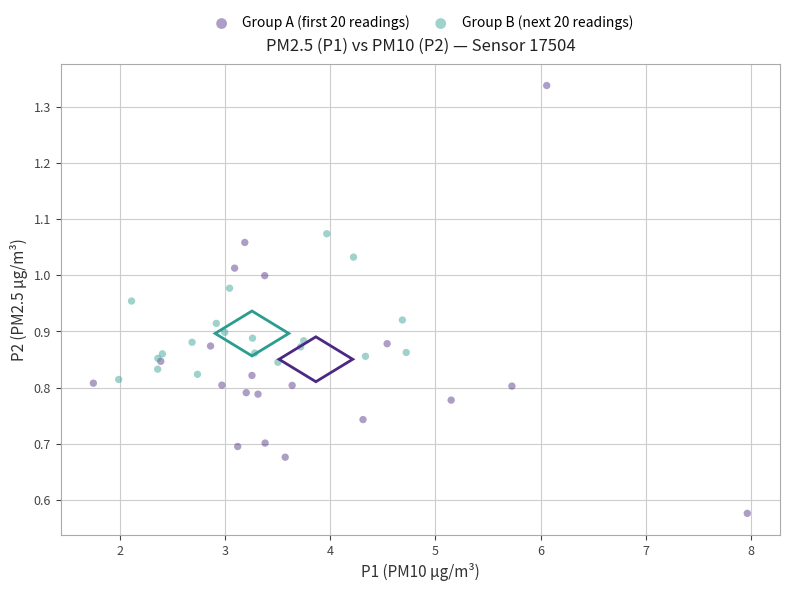

Which series reaches the minimum Y coordinate?

Group A (first 20 readings)